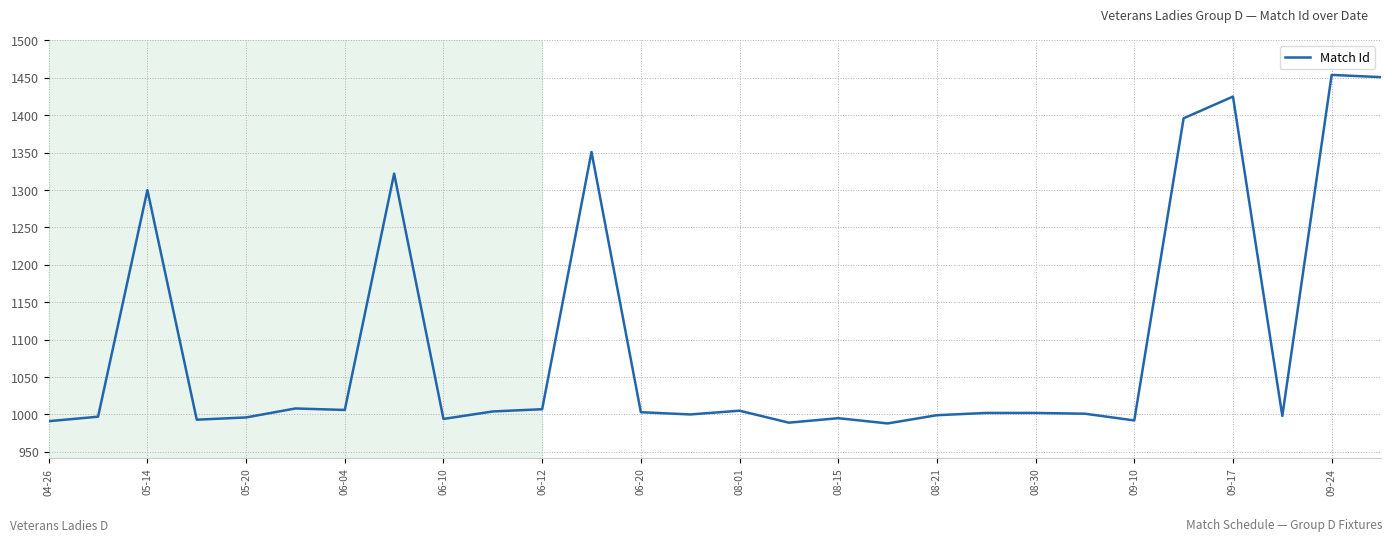

What is the minimum value shown in the chart?

988